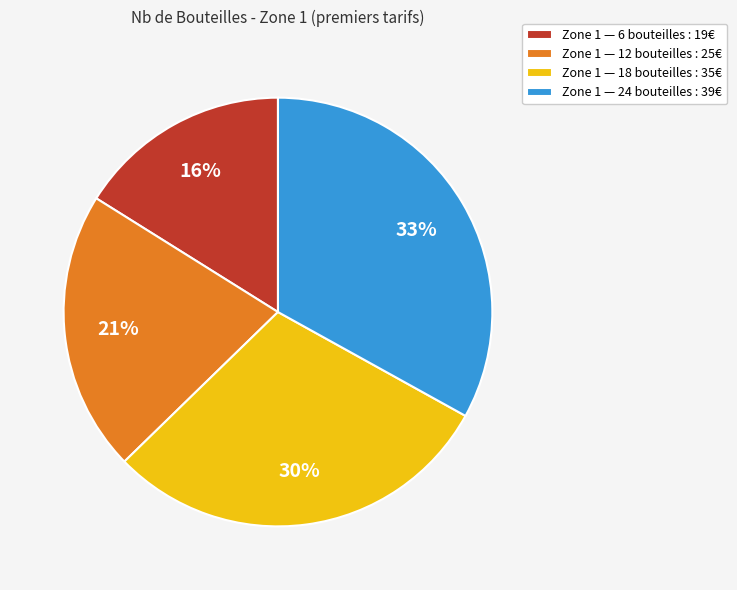

True or false: Zone 1 — 24 bouteilles : 39€ accounts for 33% of the total.

True